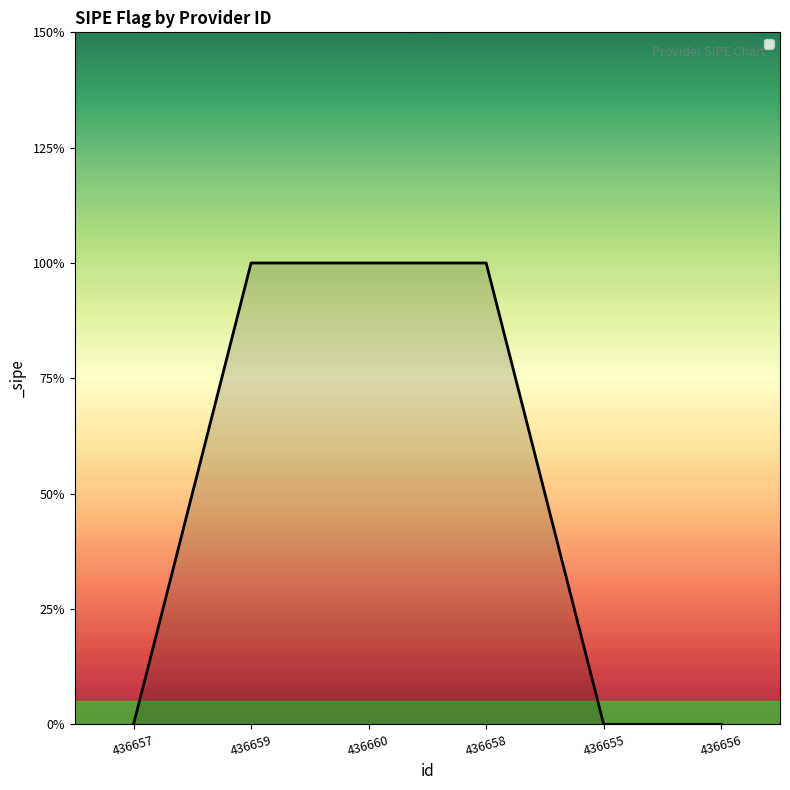

Does the chart have visible grid lines?

No